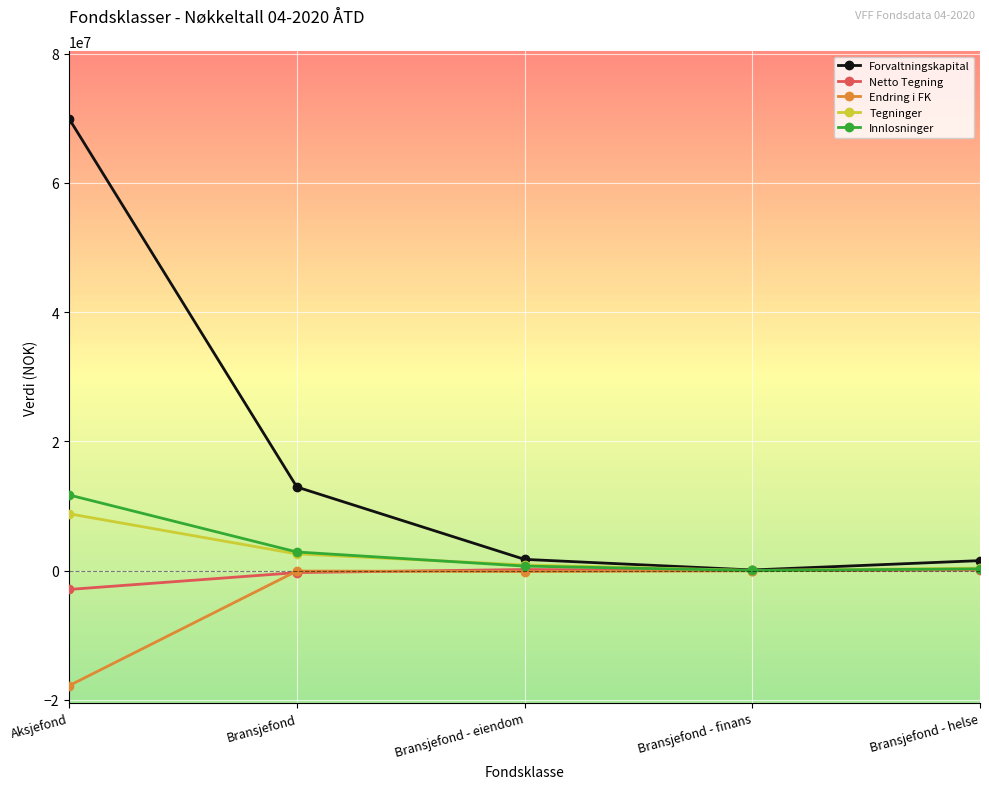

The Forvaltningskapital series shows 69923327.8 at Aksjefond. True or false?

True